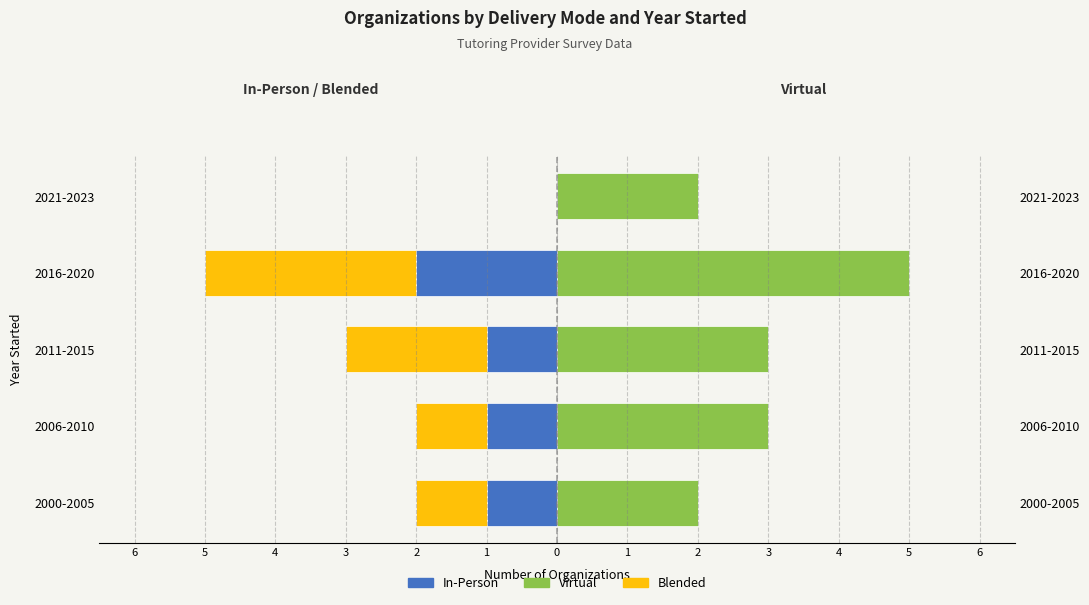

What is the average value of the In-Person series?

-1